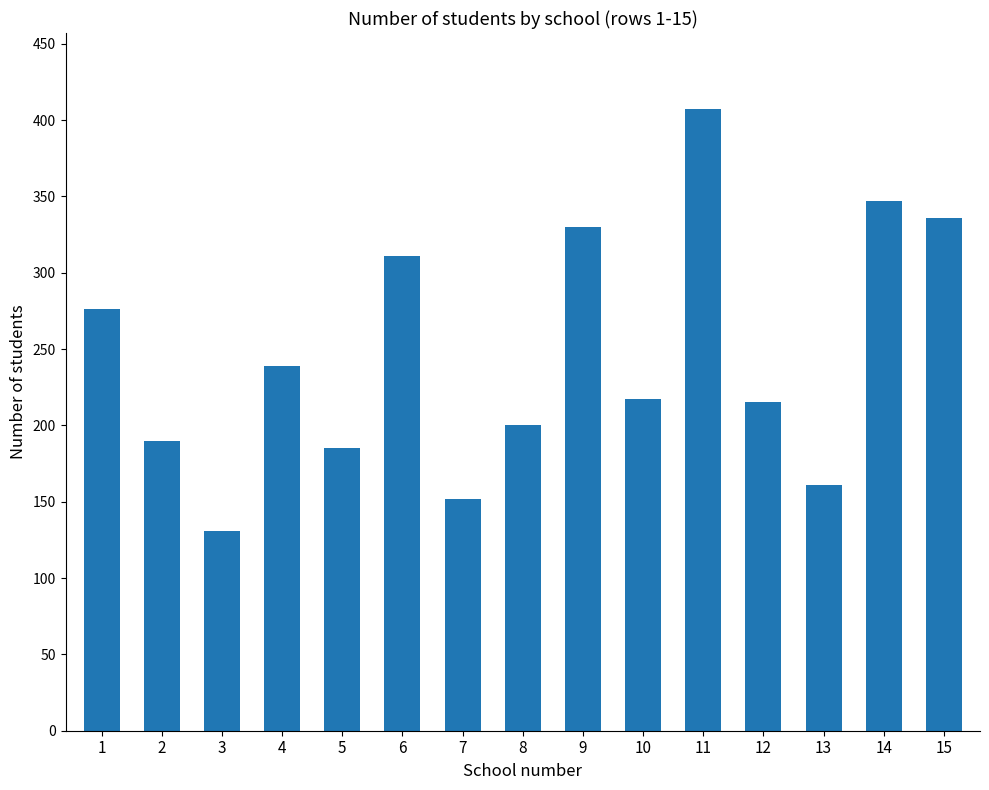

What is the difference between the values at 6 and 1?

35